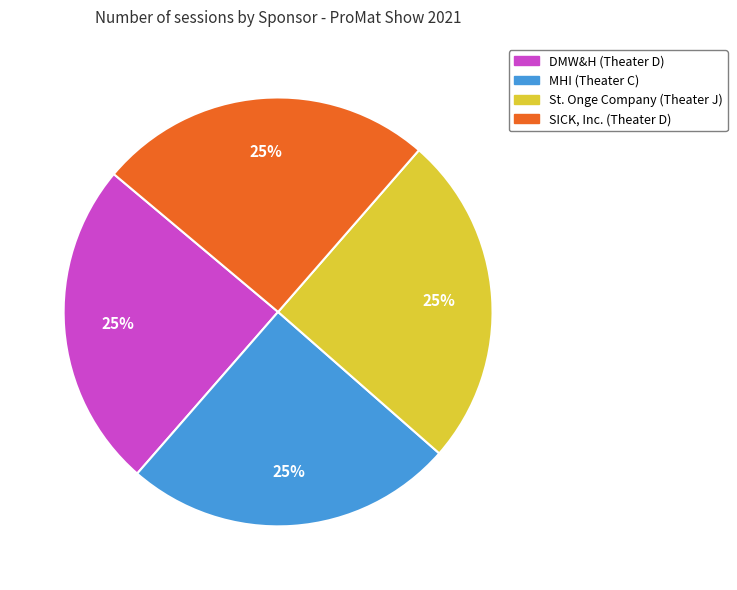

Count the number of slices in the pie.

4